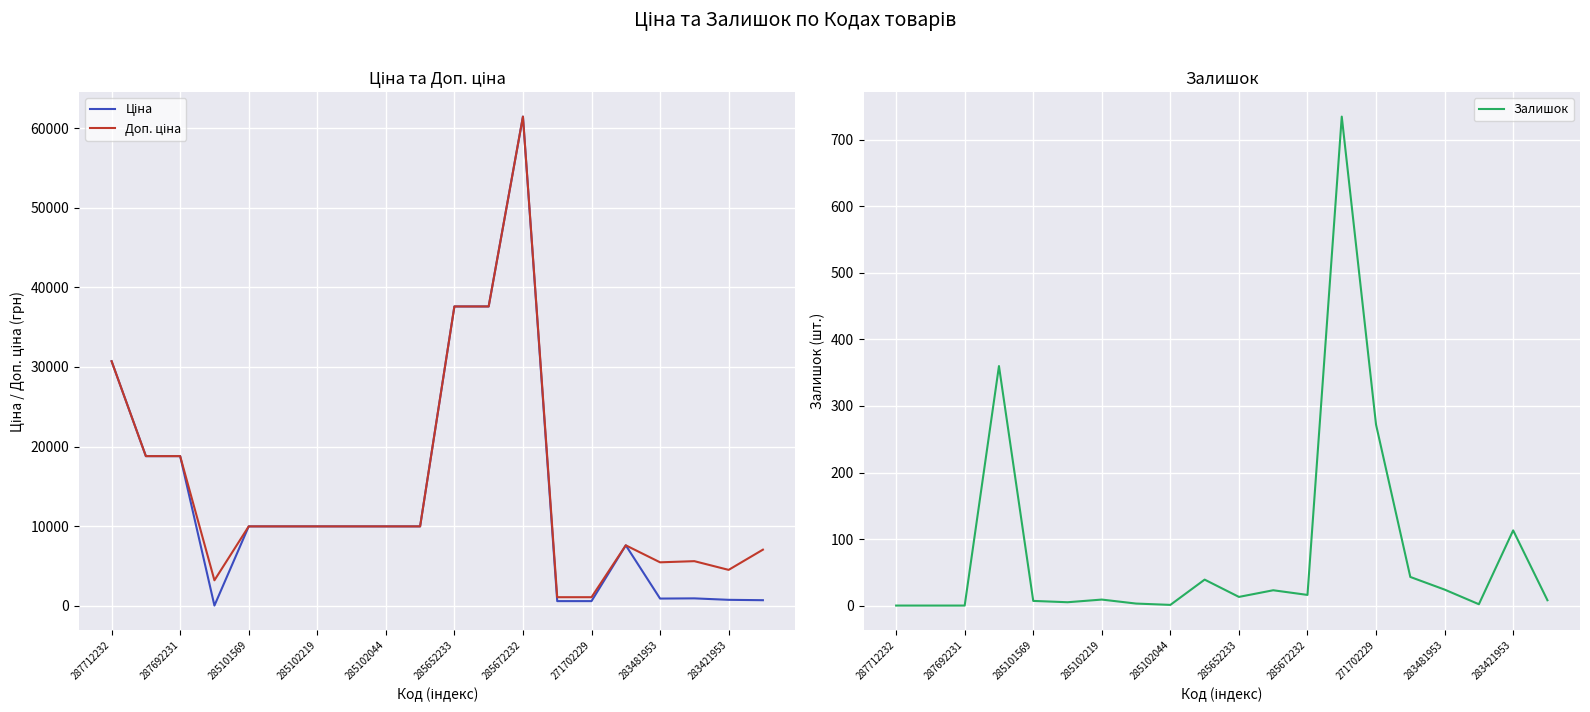

Is it true that Залишок equals 0 at 287712232?

True